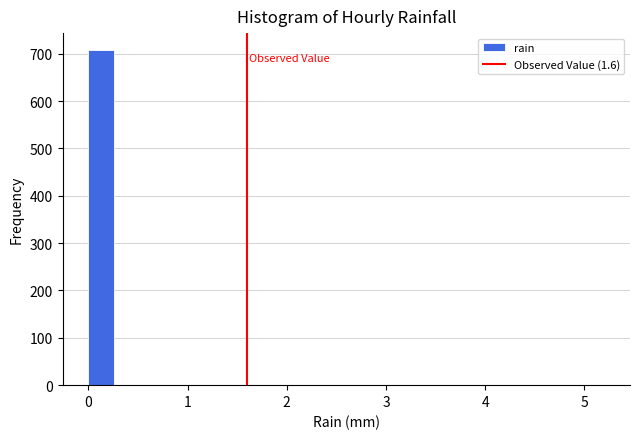

Read against the x-axis, roughly where is the centre of the tallest bar?

0.1